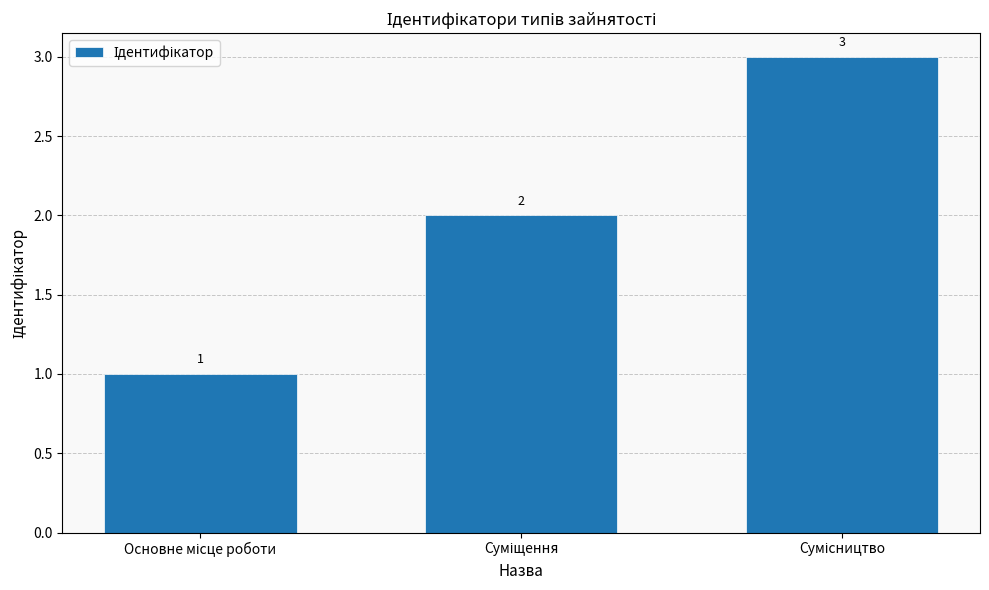

What is the difference between the maximum and second lowest values?

1